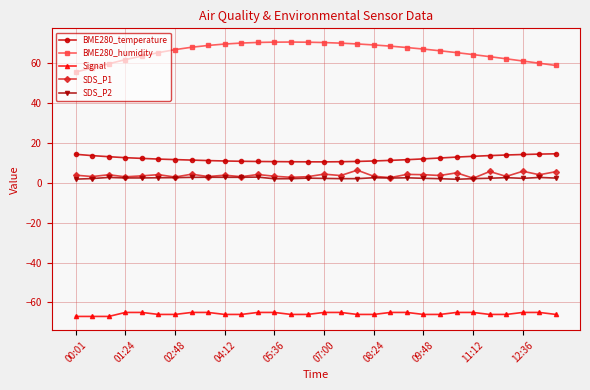

What is the sum of all SDS_P2 values?

70.0